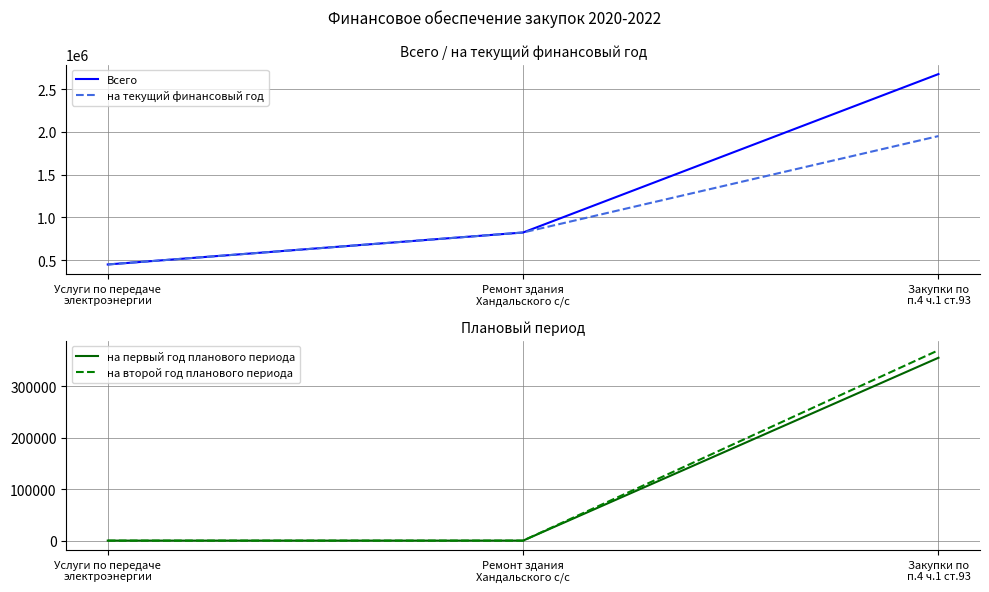

What are all the series names shown in the legend?

Всего, на текущий финансовый год, на первый год планового периода, на второй год планового периода